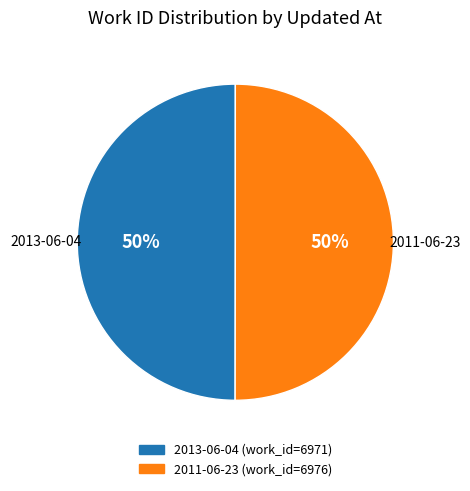

How many segments does this pie chart have?

2